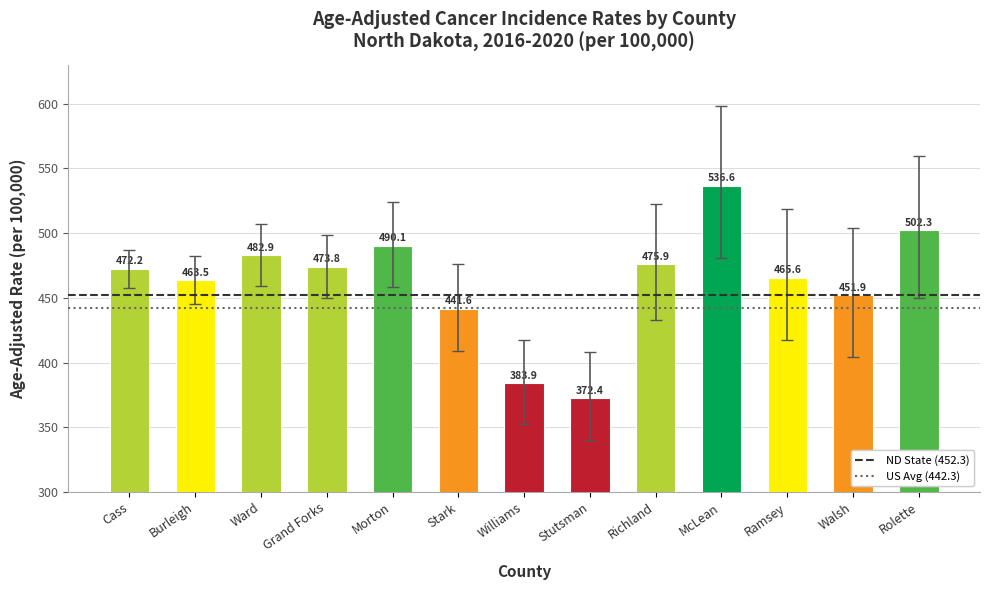

Are the bars grouped side by side (vs. stacked)?

No